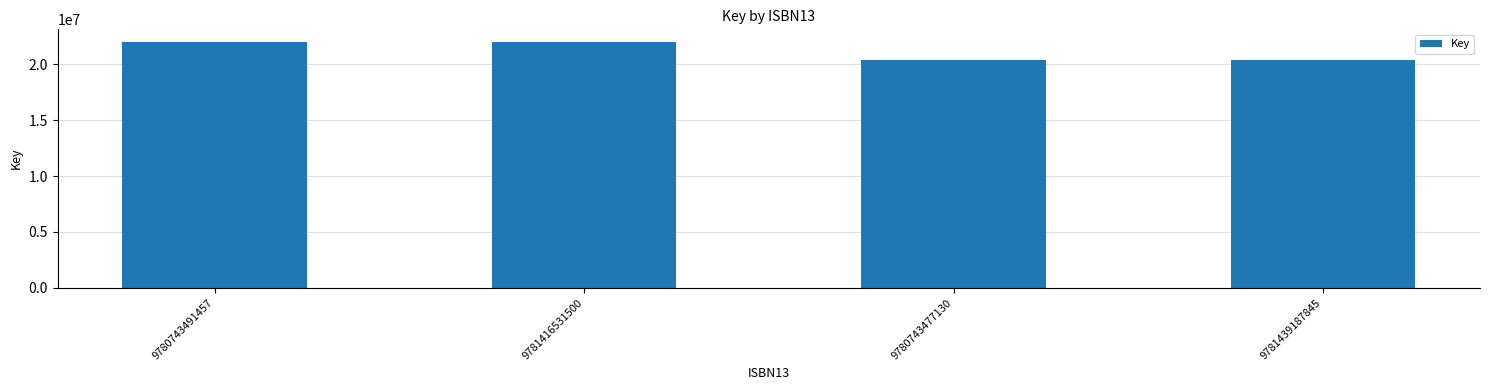

What is the difference between the values at 9780743477130 and 9781416531500?

1610786